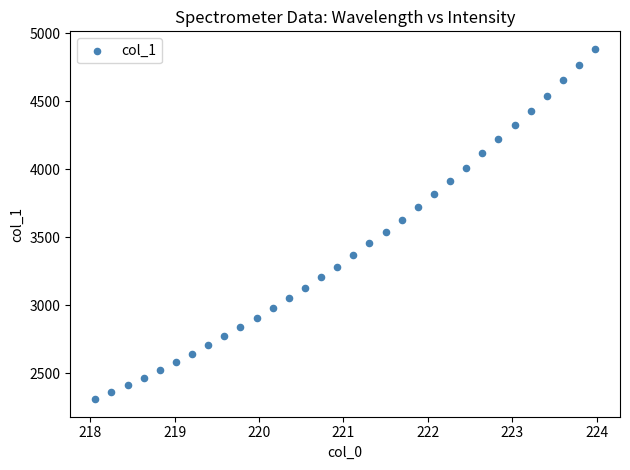

What is the range of Y values (max minus min)?

2577.0